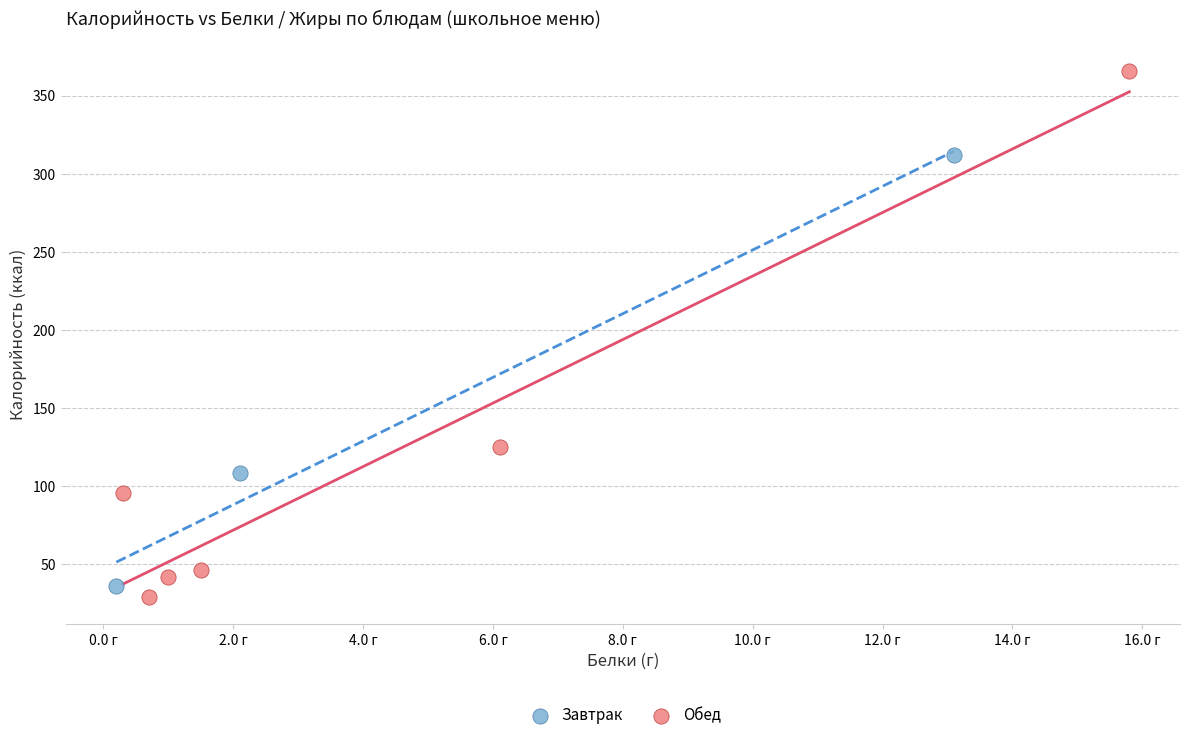

Which series has the largest Y range (max minus min)?

Обед